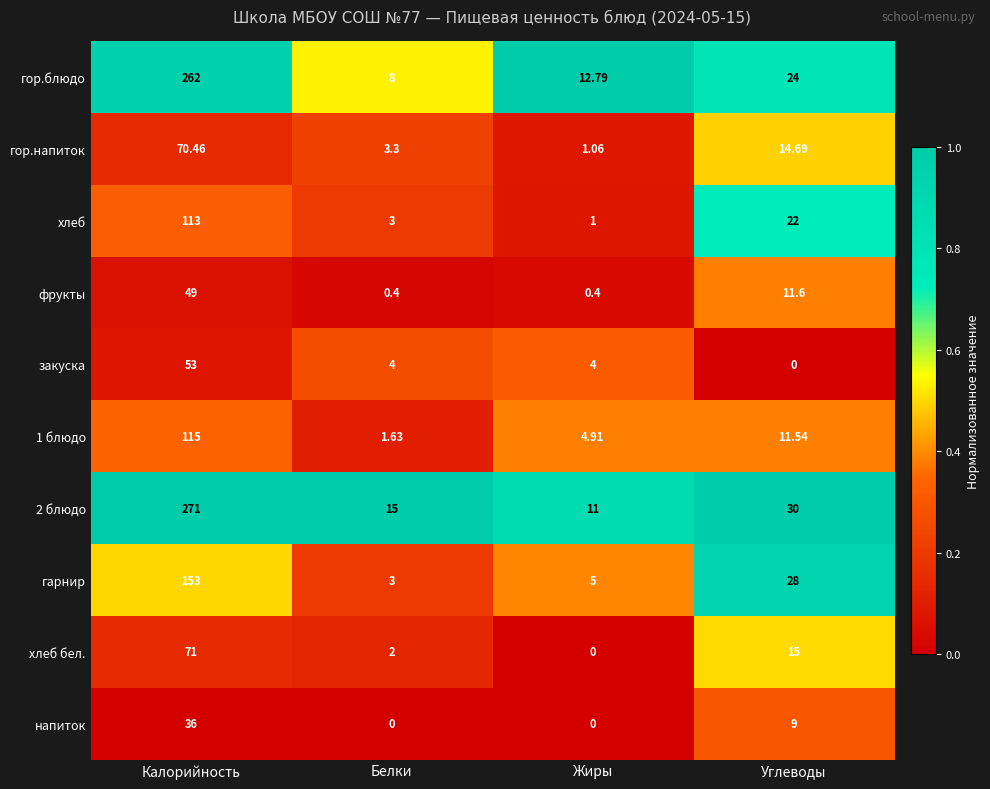

Which category has the lowest value in the 1 блюдо series?

Белки